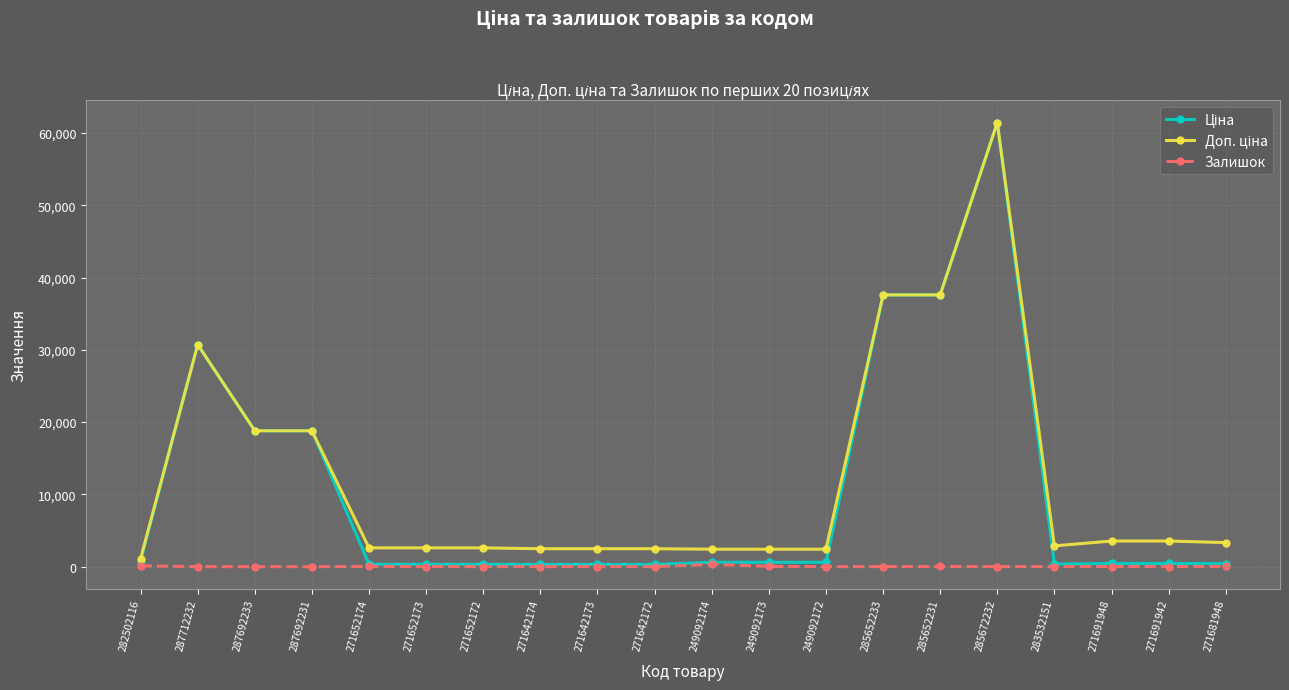

At which category is the sum across all series the highest?

285672232